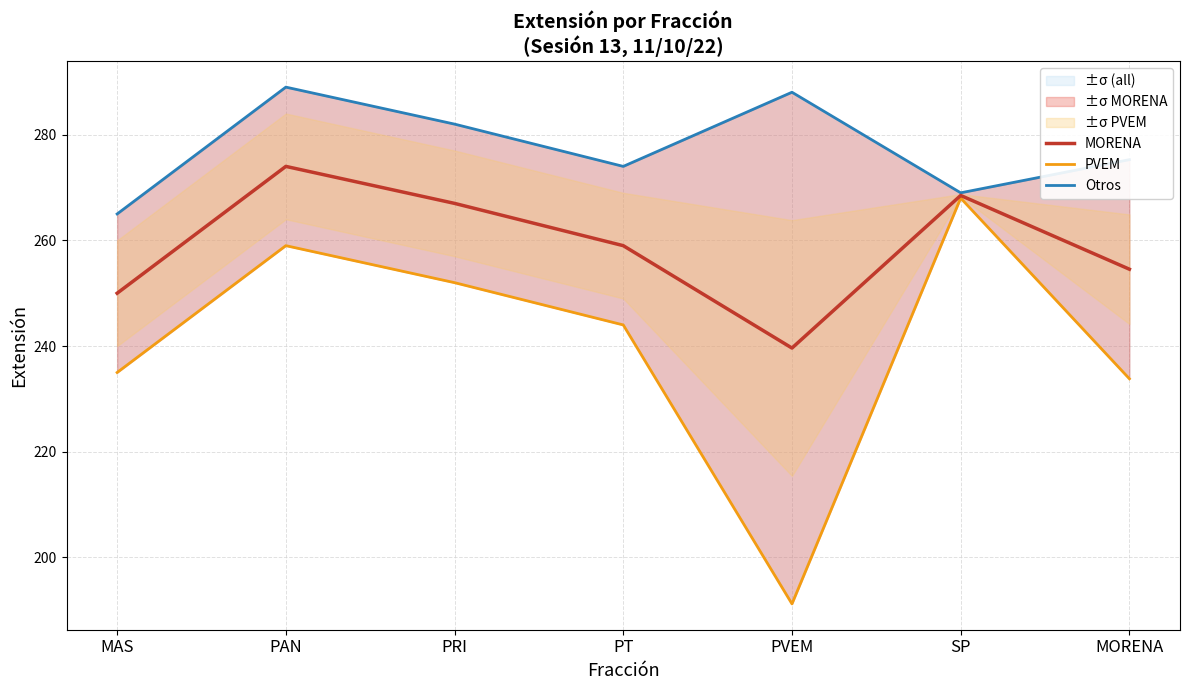

Rank the series by their average value, from lowest to highest.

PVEM, MORENA, Otros